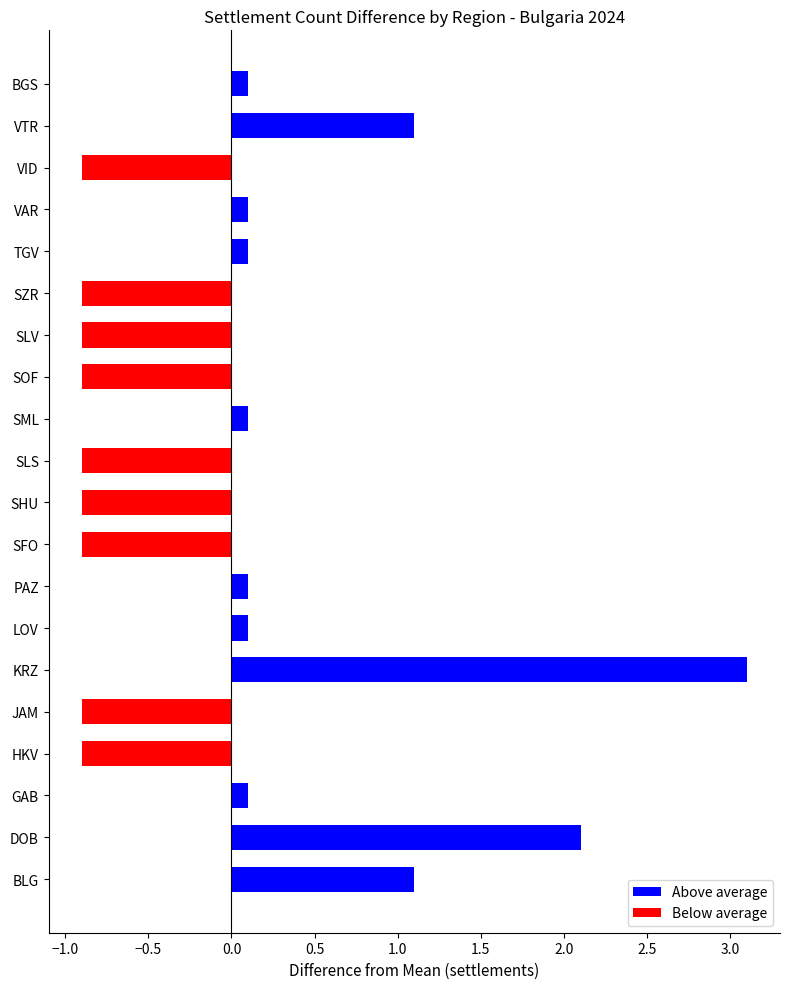

What is the average value?

0.0